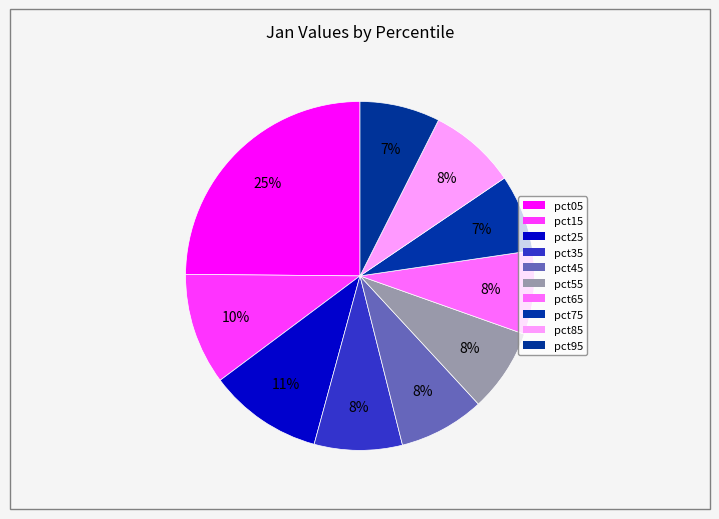

To the nearest percent, what is the combined percentage of pct45 and pct65?

16%